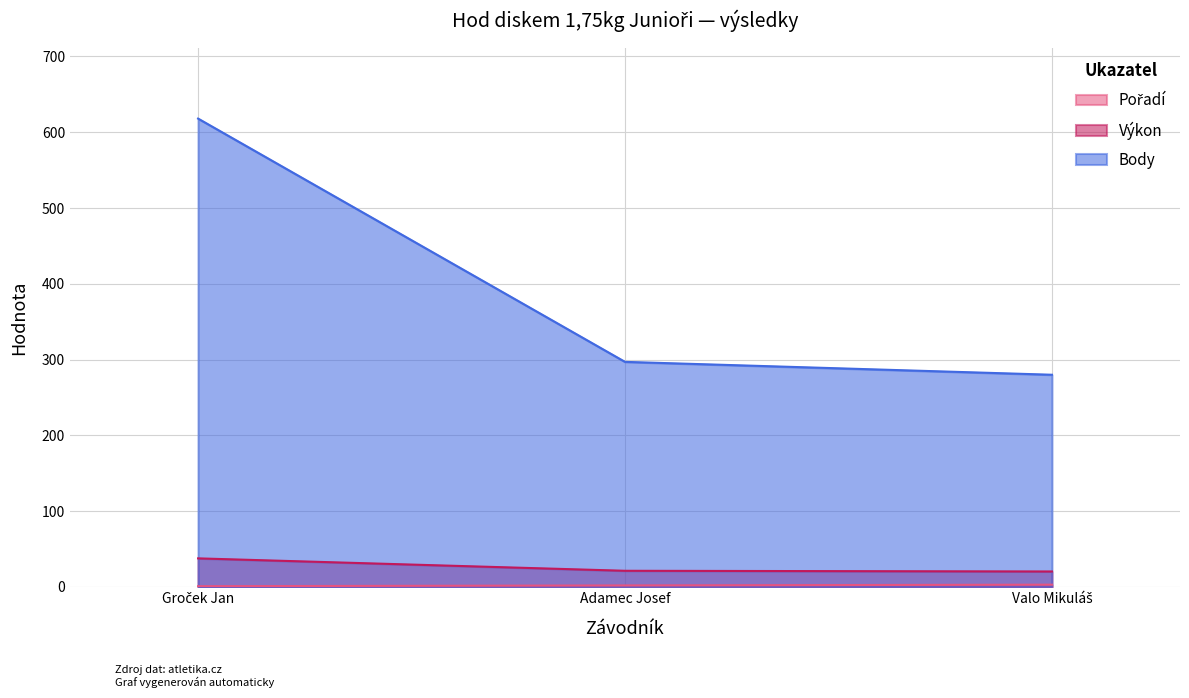

What is the difference between the maximum and second lowest values in the Pořadí series?

1.0